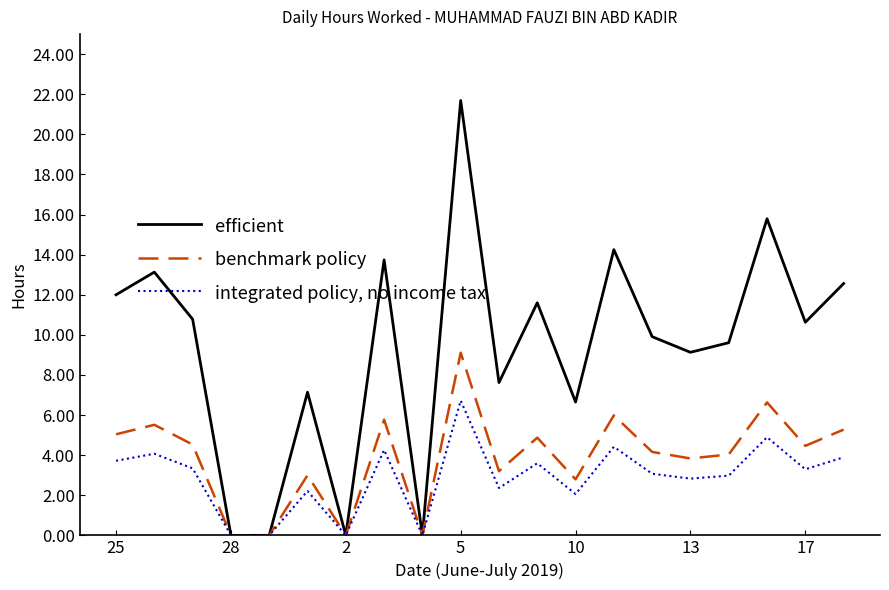

Which series has the largest total across all categories?

efficient